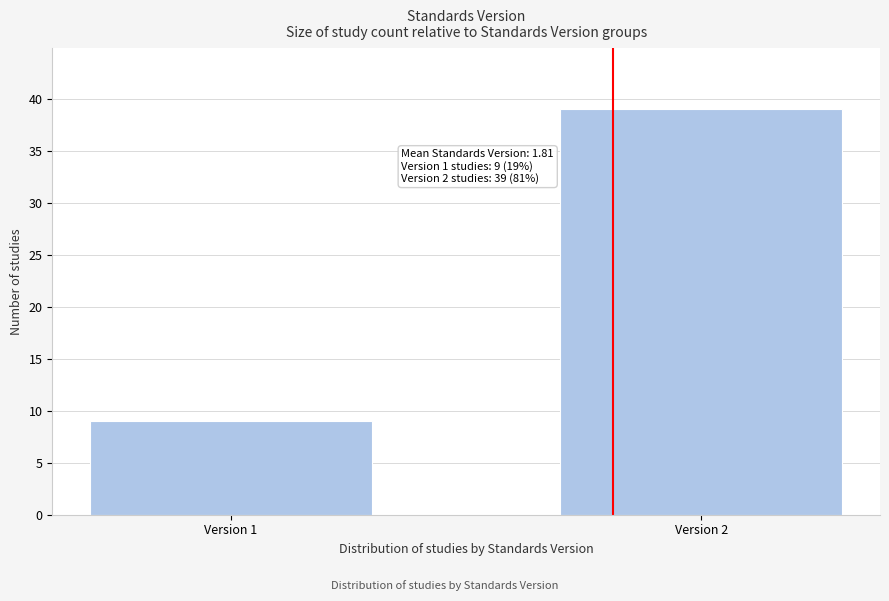

Reading right to left, transcribe all the data shown in this chart.

39	9